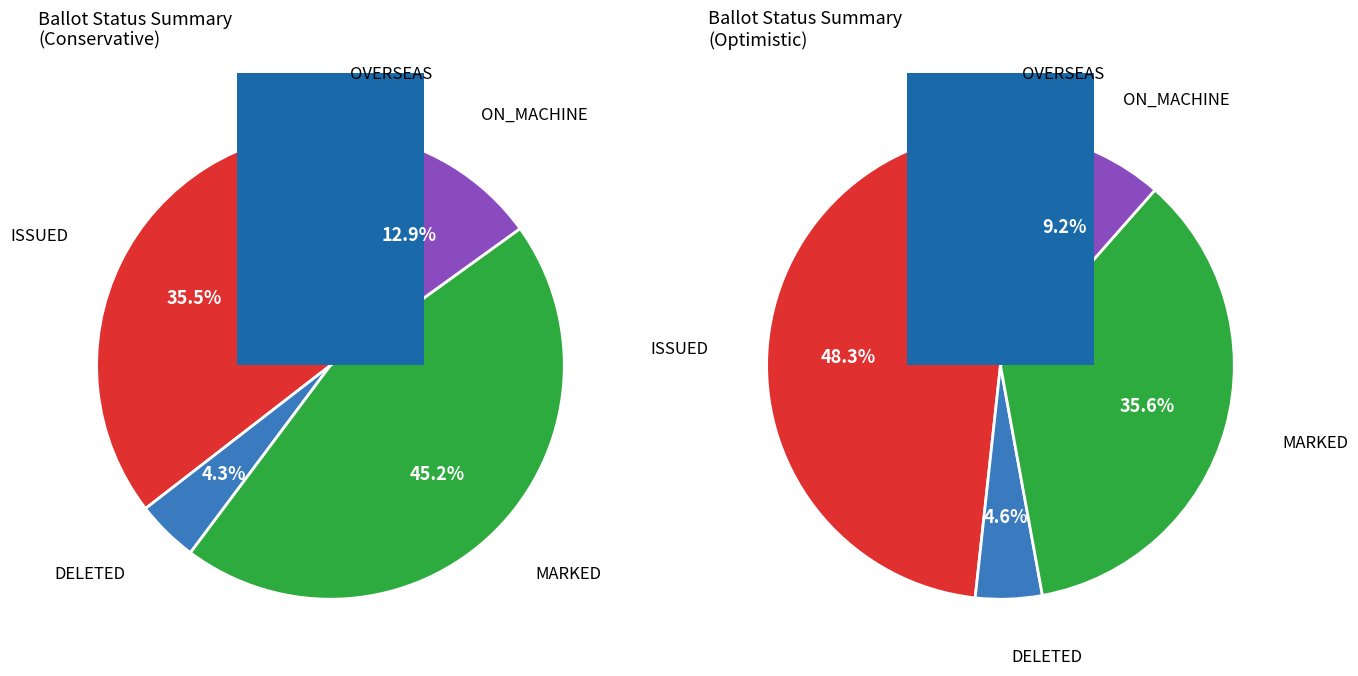

What is the total percentage of DELETED and OVERSEAS?

6.5%